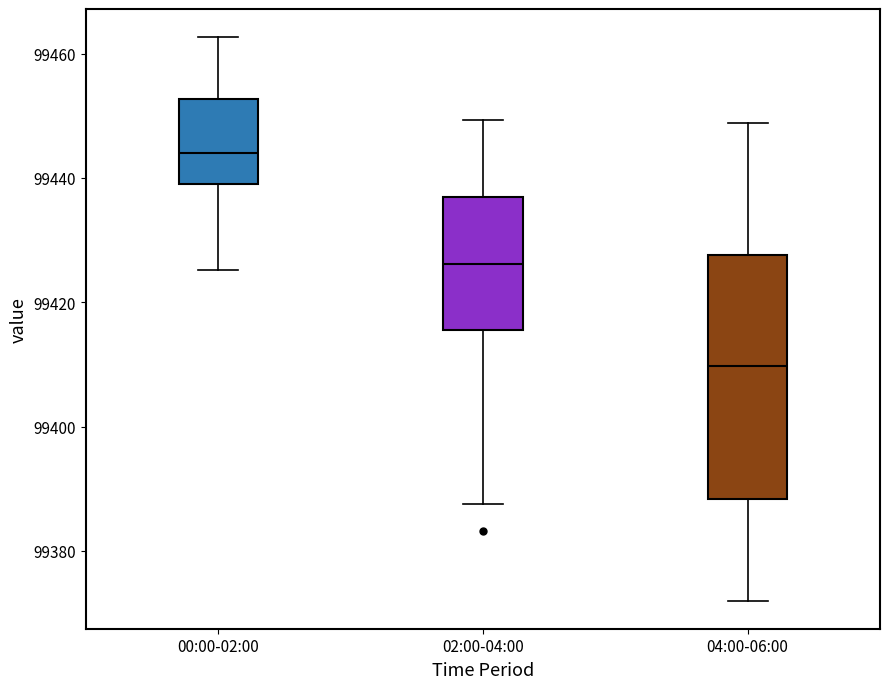

Where is the lower edge of the box for 04:00-06:00 on the y-axis? The values are not printed on the chart, so give them approximately, as read against the axis.

99388